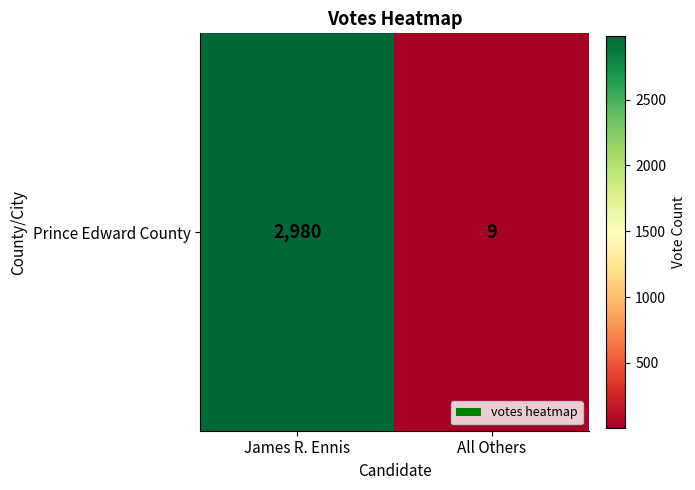

Count the number of categories in the chart.

2